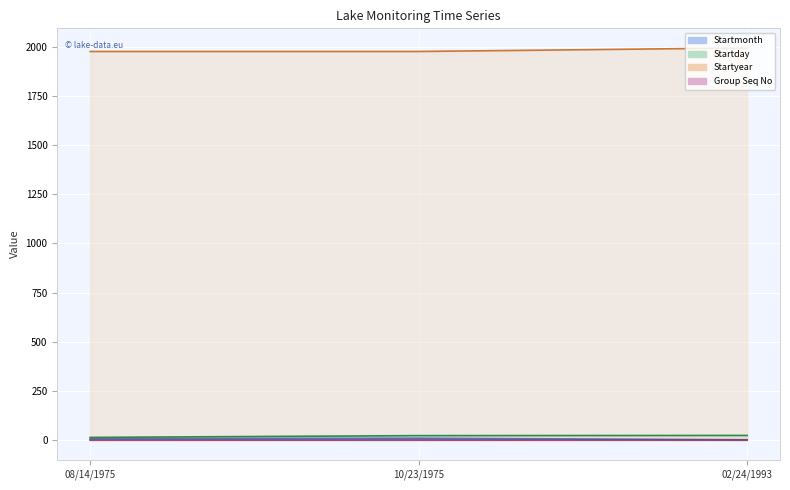

Is it true that Startday line equals 36 at 10/23/1975?

False